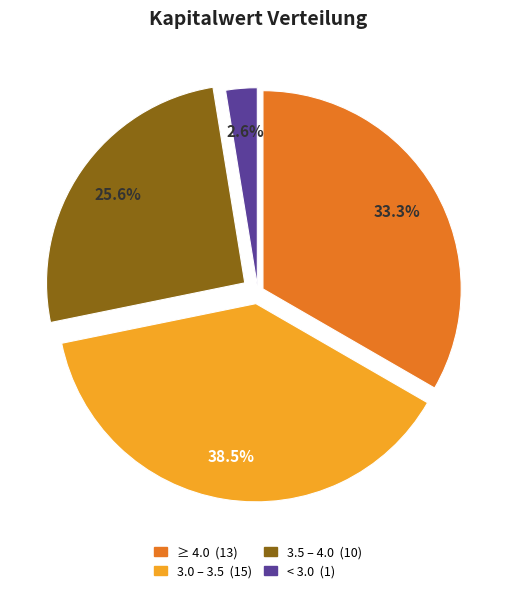

Does any single category account for the majority?

No